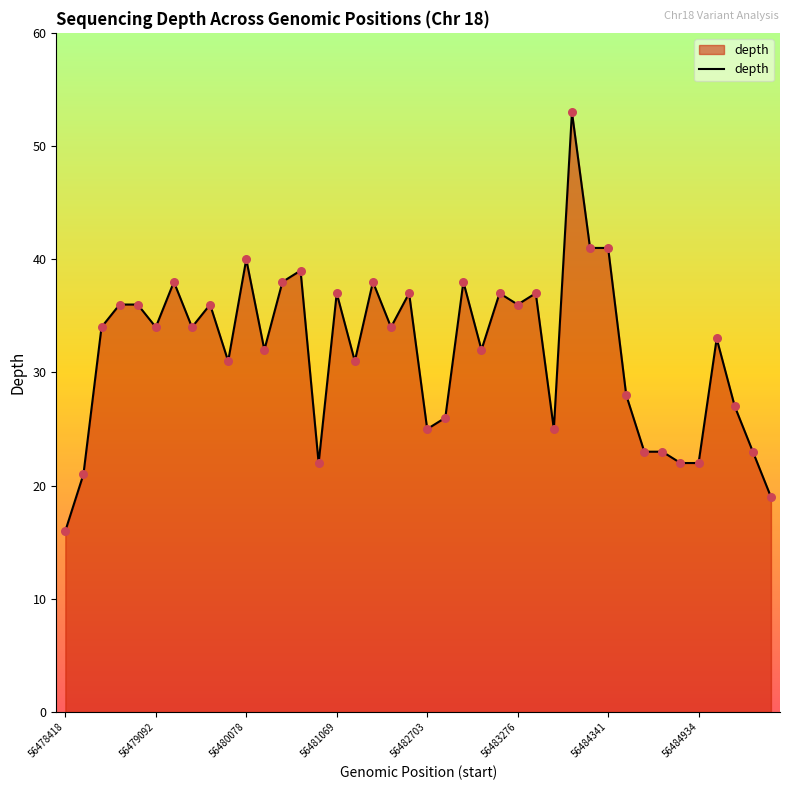

What is the greatest value displayed?

53